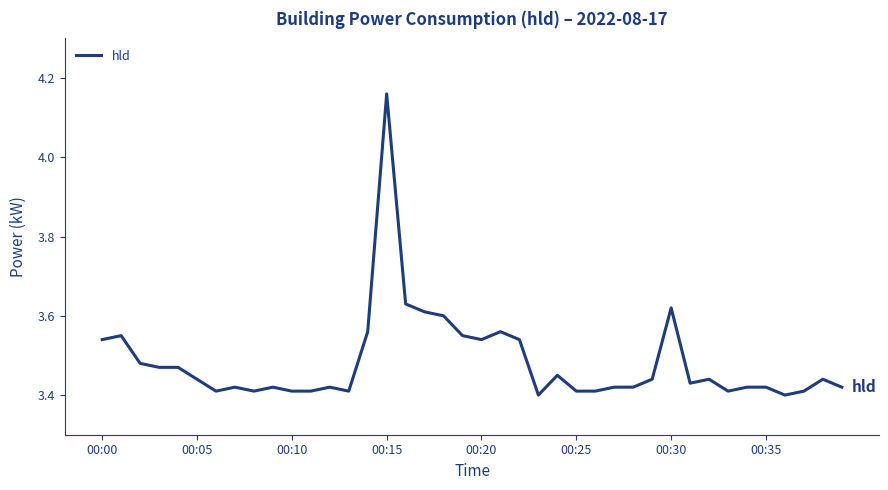

What is the difference between the maximum and minimum values?

0.8